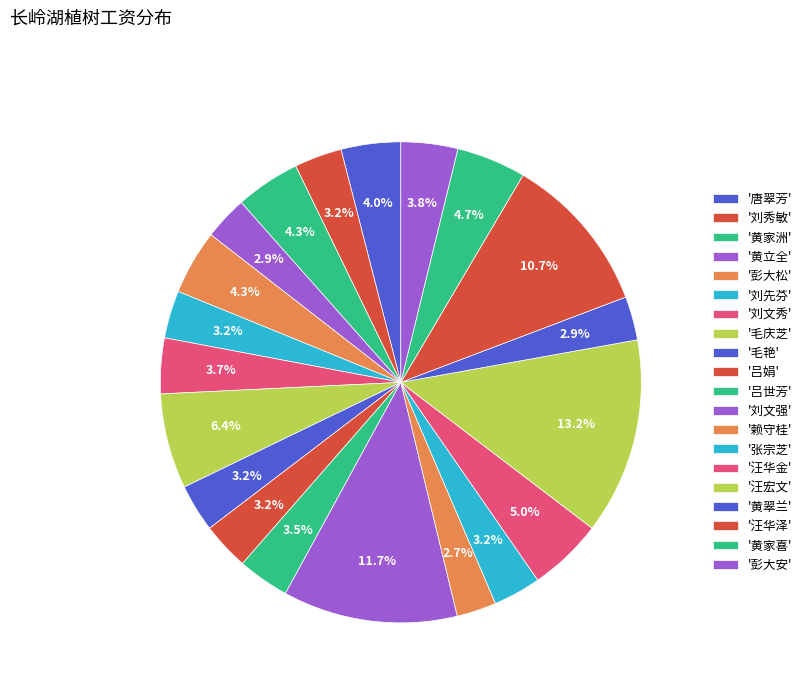

Rank the categories by value from lowest to highest.

赖守桂, 黄立全, 黄翠兰, 刘秀敏, 刘先芬, 毛艳, 吕娟, 张宗芝, 吕世芳, 刘文秀, 彭大安, 唐翠芳, 黄家洲, 彭大松, 黄家喜, 汪华金, 毛庆芝, 汪华泽, 刘文强, 汪宏文